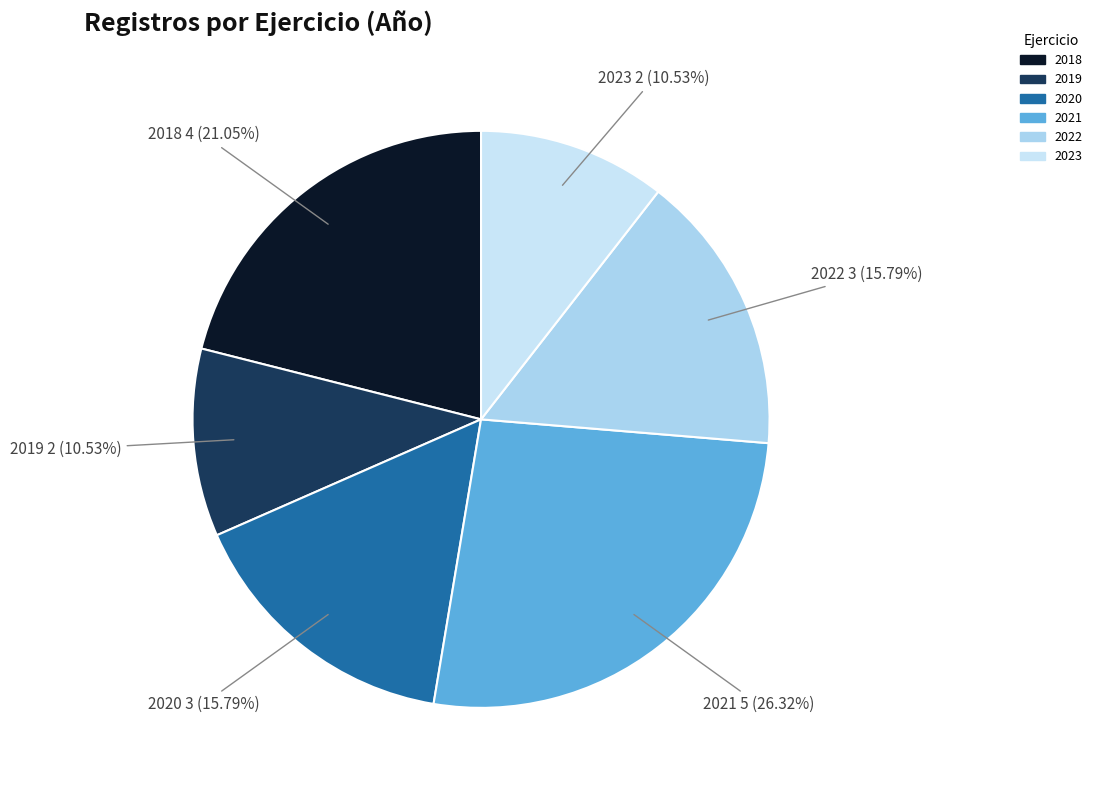

To the nearest percent, what is the combined percentage of 2022 and 2023?

26%